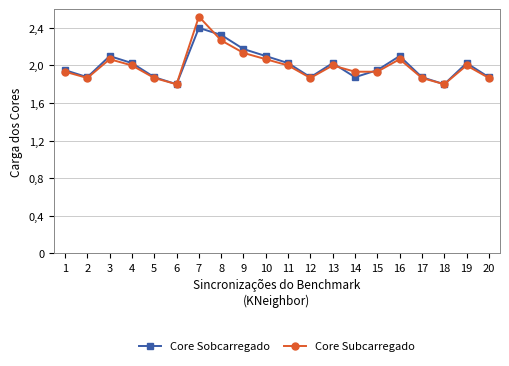

Between 4 and 20, which series saw the biggest shift?

Core Sobcarregado